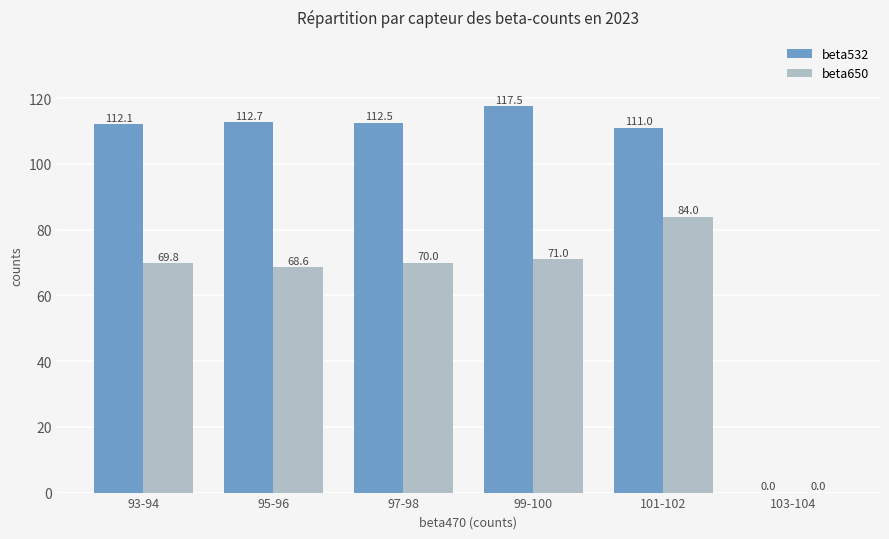

What is the sum of all beta532 values?

565.8